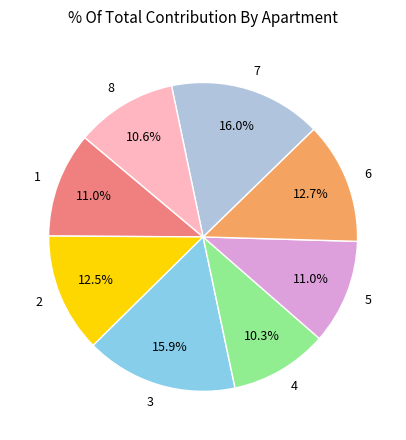

Does any single category account for the majority?

No